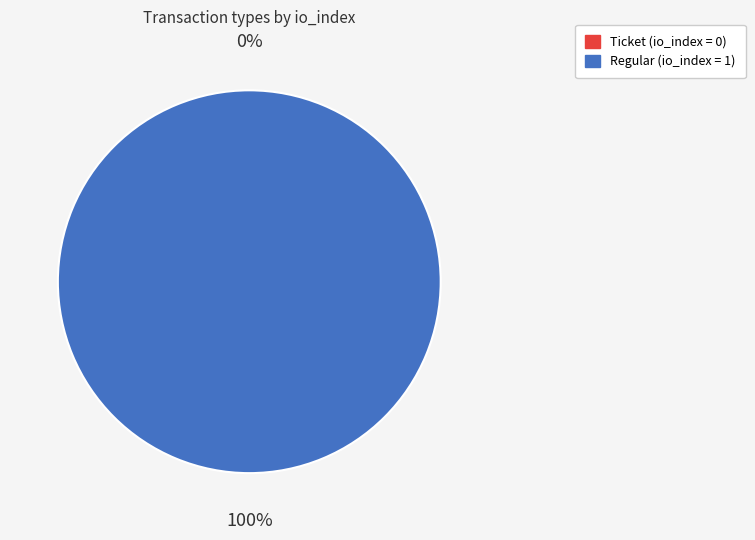

Which slice is the largest?

Regular